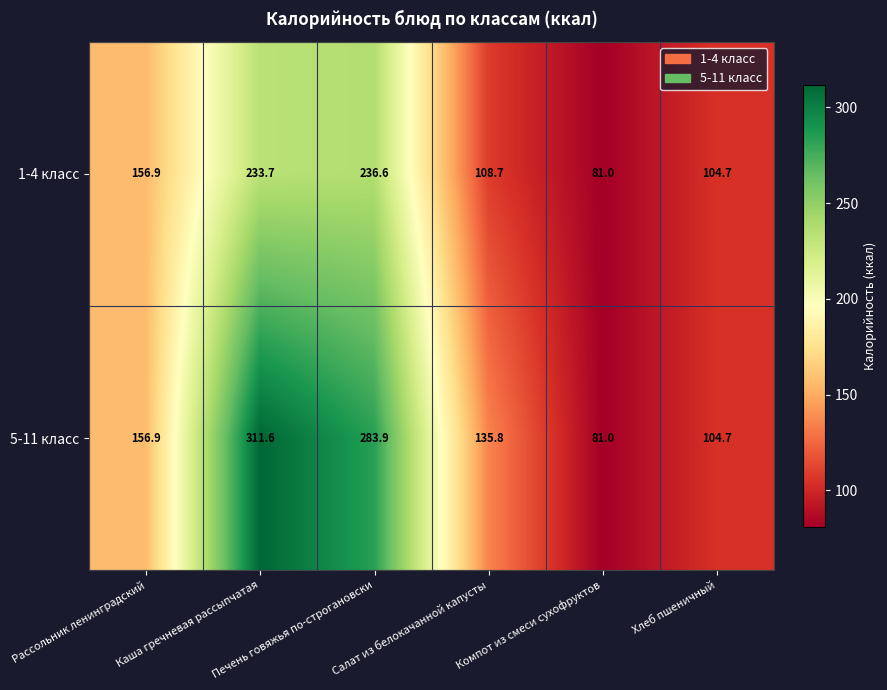

What is the minimum value for 1-4 класс?

81.0